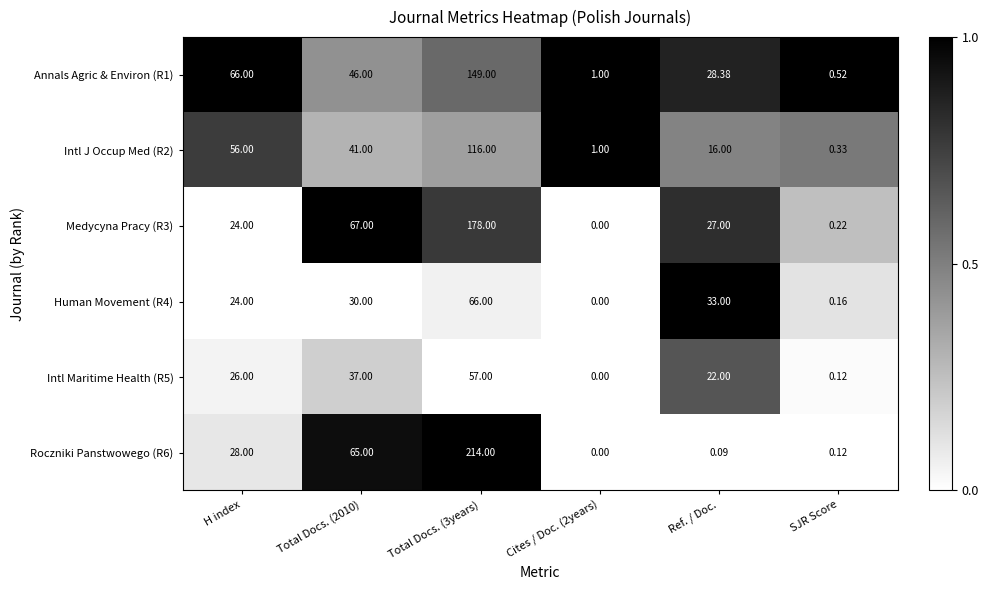

How many data points in Intl J Occup Med (R2) are less than 41?

3